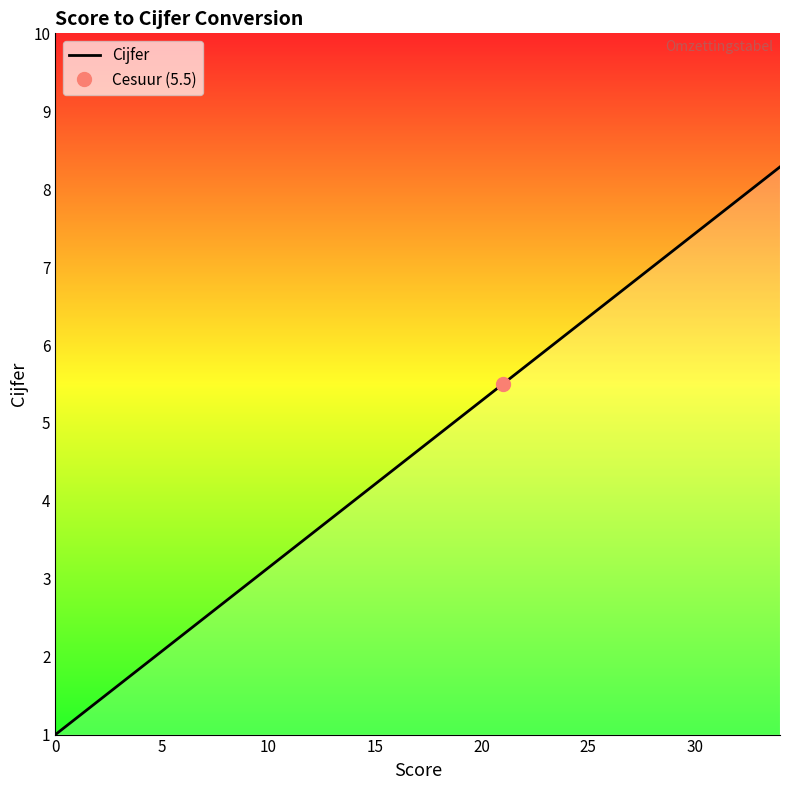

How many values exceed 4?

20